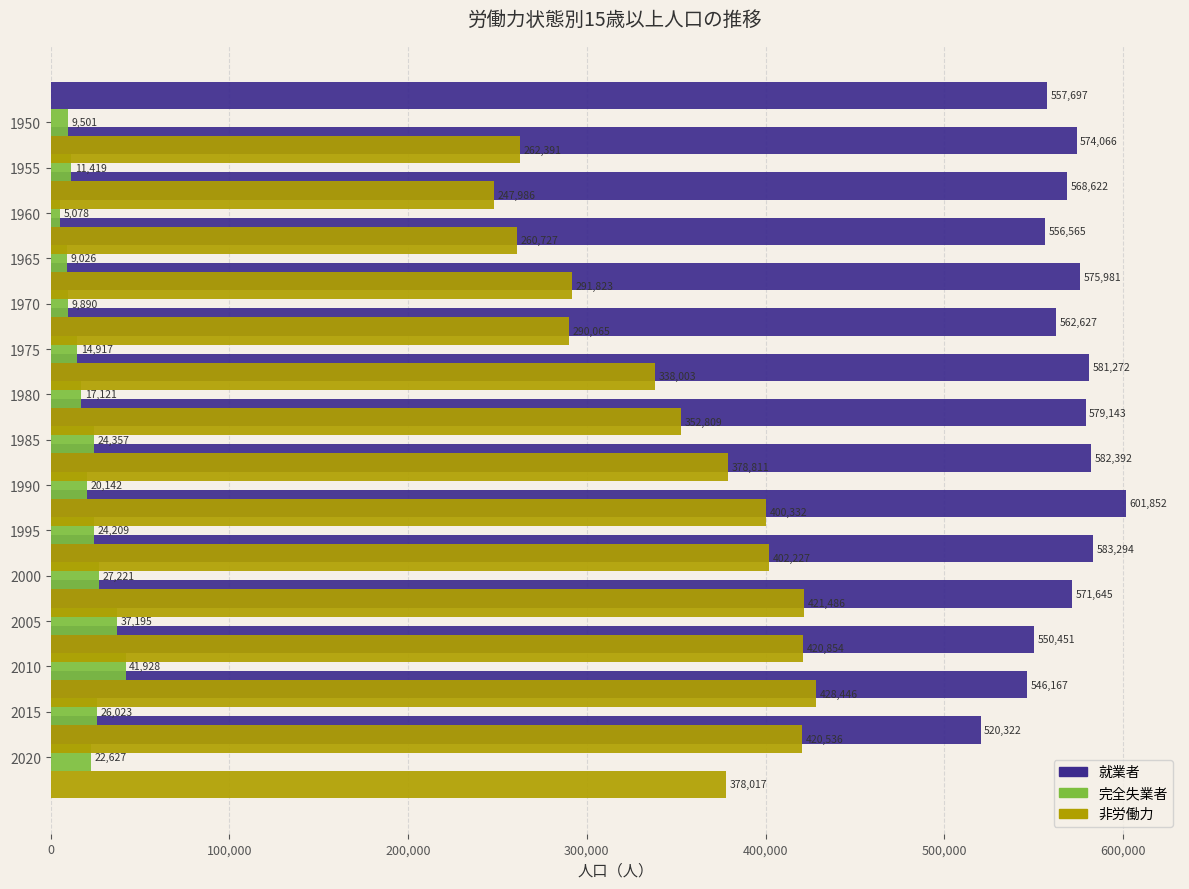

Is it true that 就業者 equals 262327 at 1985?

False